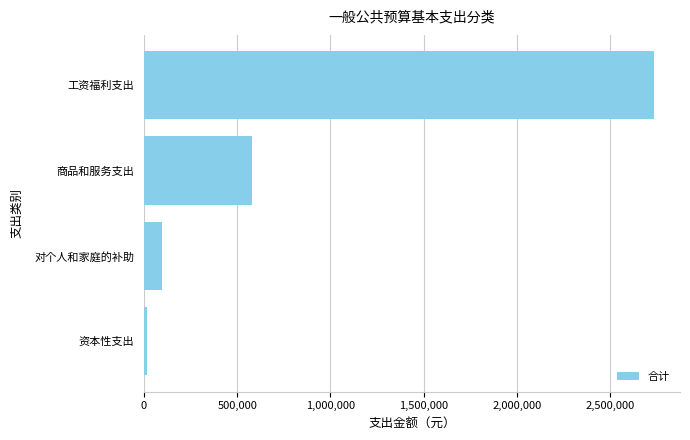

What is the average value?

857878.4